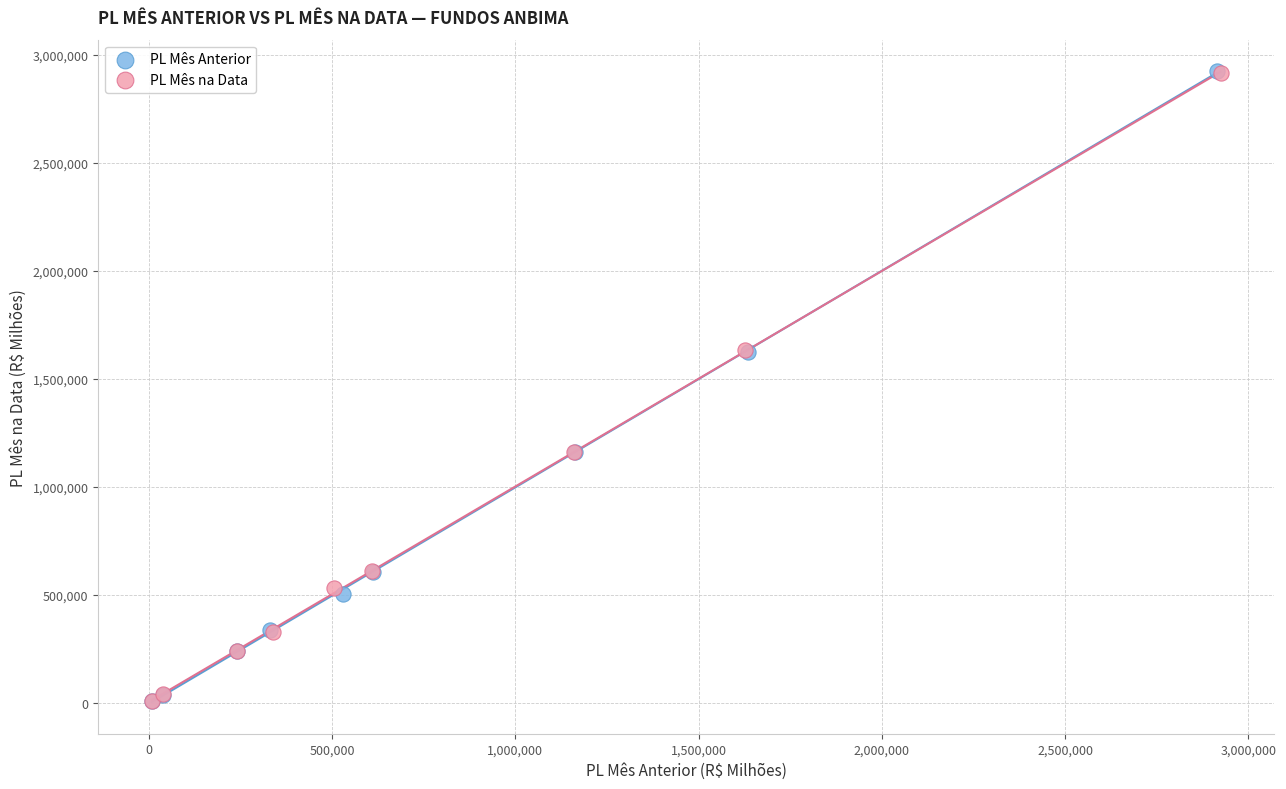

Which series has the largest Y range (max minus min)?

PL Mês Anterior